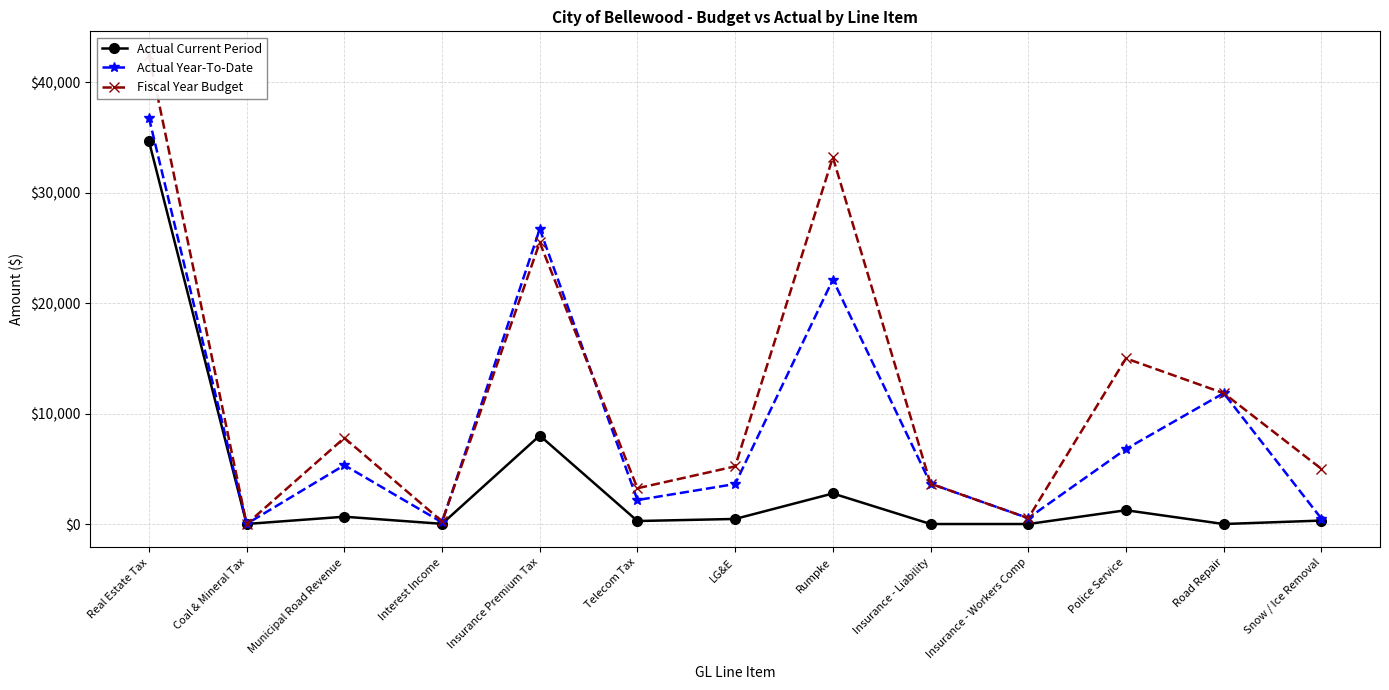

Which series has the largest range (max minus min)?

Fiscal Year Budget